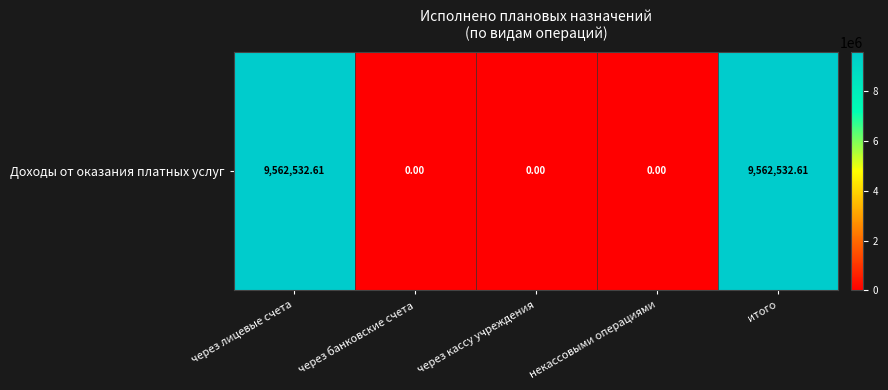

List the labels in order of value, largest first.

через лицевые счета, итого, через банковские счета, через кассу учреждения, некассовыми операциями